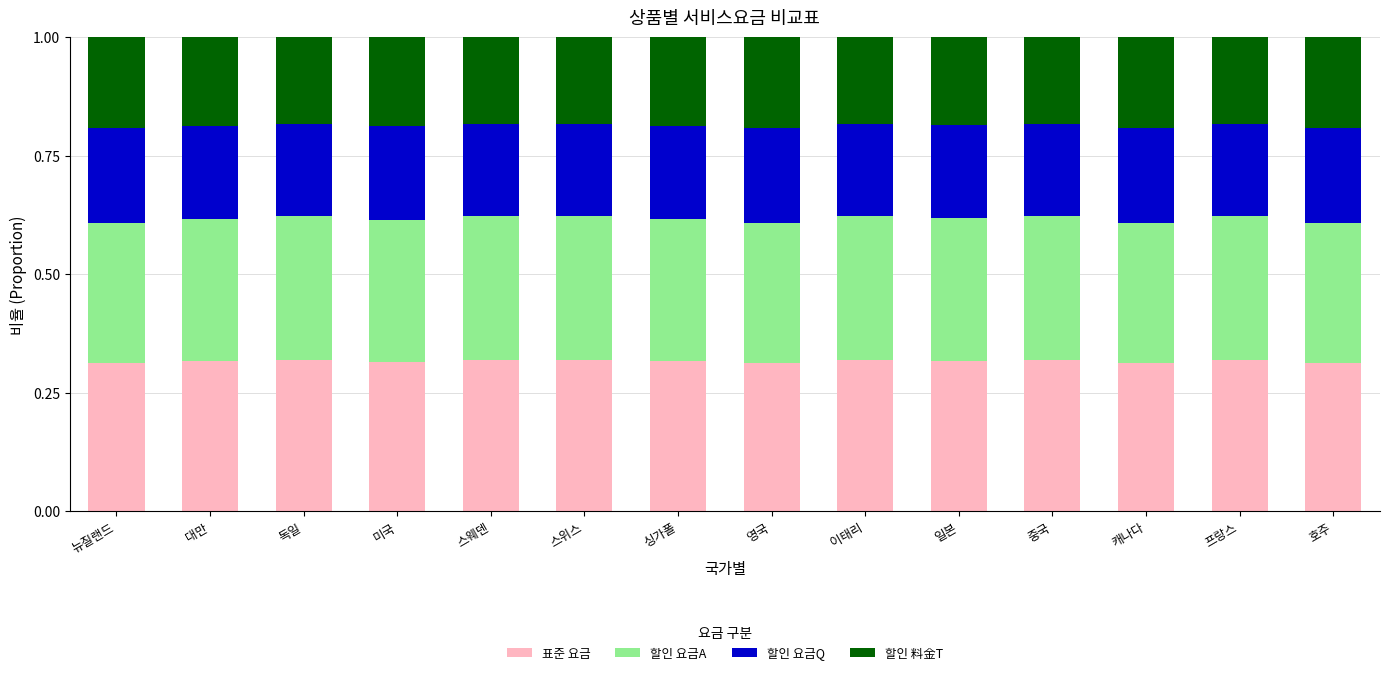

How many series are shown in this chart?

4